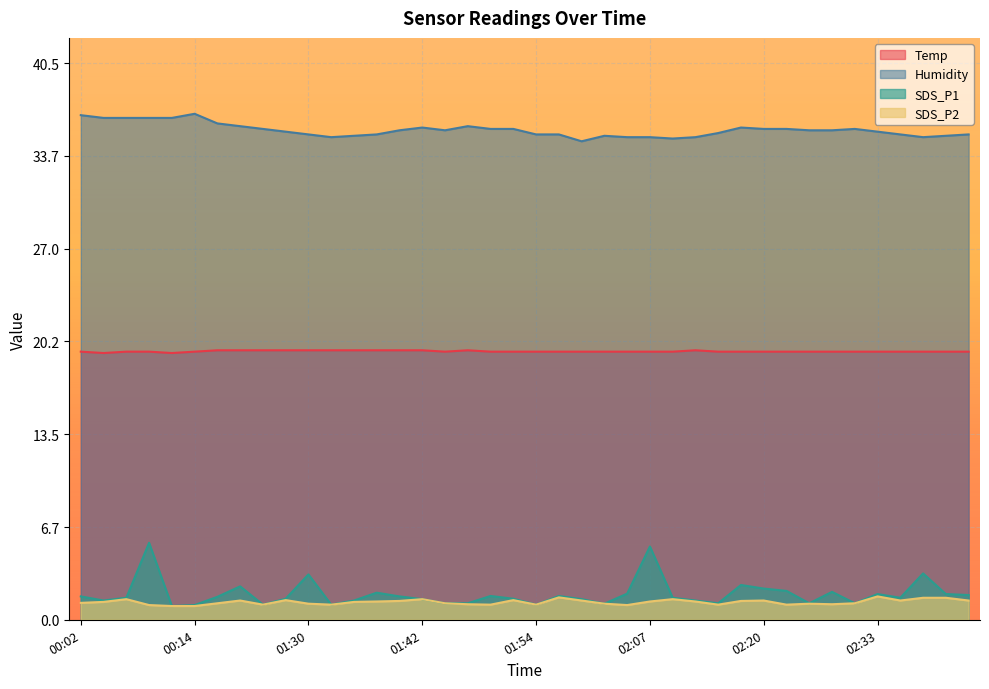

What are all the series names shown in the legend?

Temp, Humidity, SDS_P1, SDS_P2